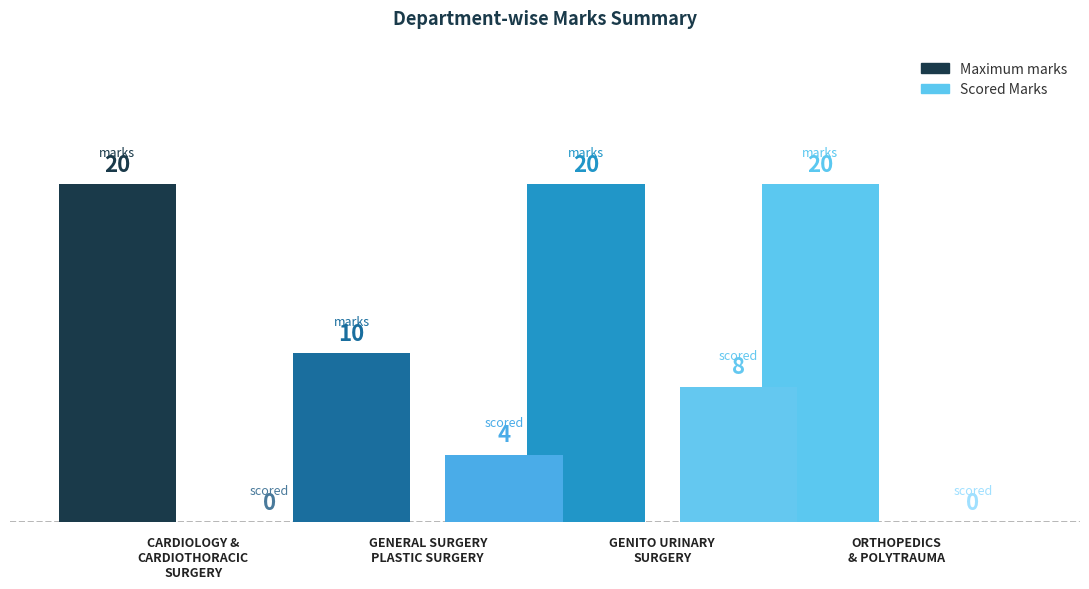

Is the value of Scored Marks at GENERAL SURGERY
PLASTIC SURGERY greater than the value of Maximum marks at GENERAL SURGERY
PLASTIC SURGERY?

No